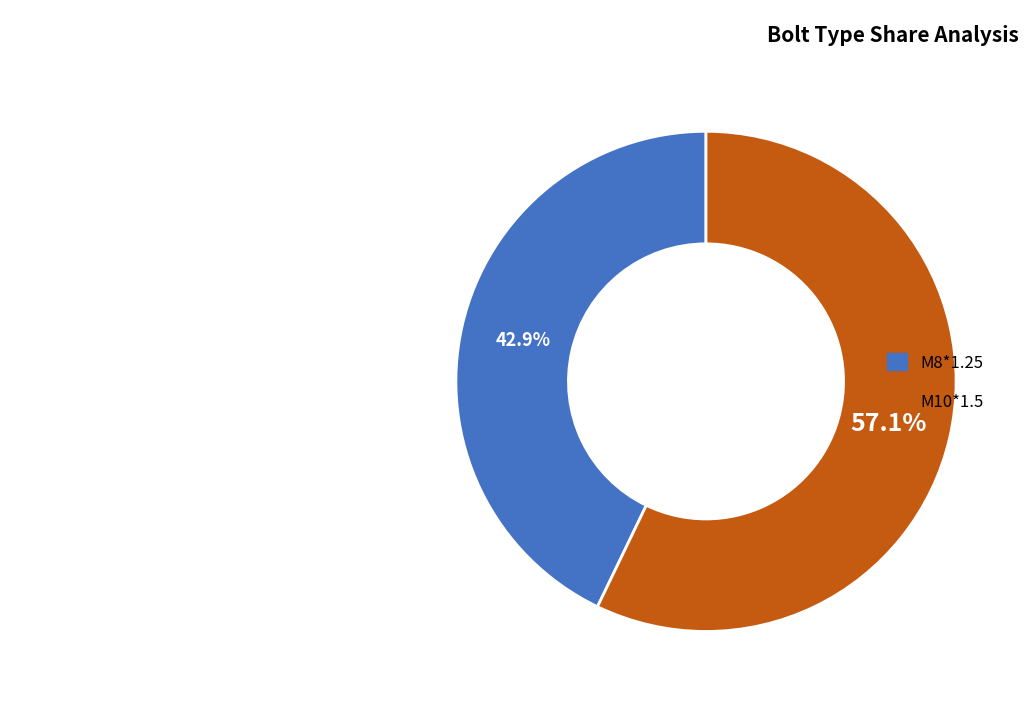

Which slice represents more than half of the pie?

M10*1.5